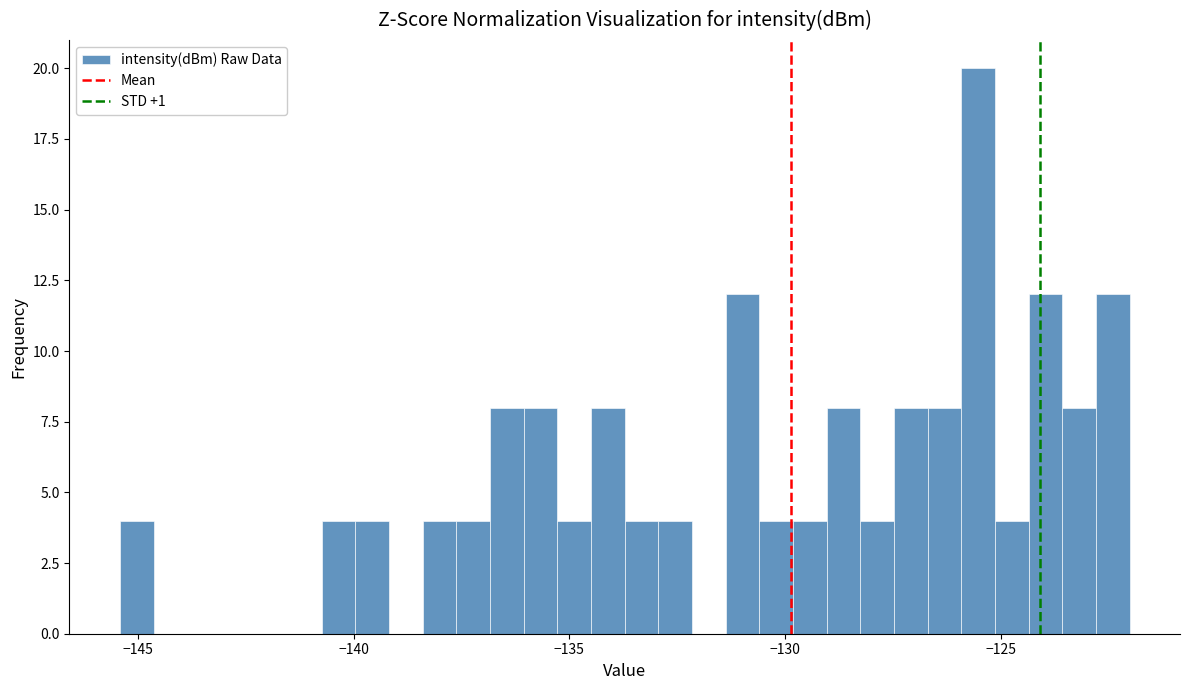

Around what value on the x-axis is the tallest bar? Give the approximate position of its centre, as read against the axis.

-125.5